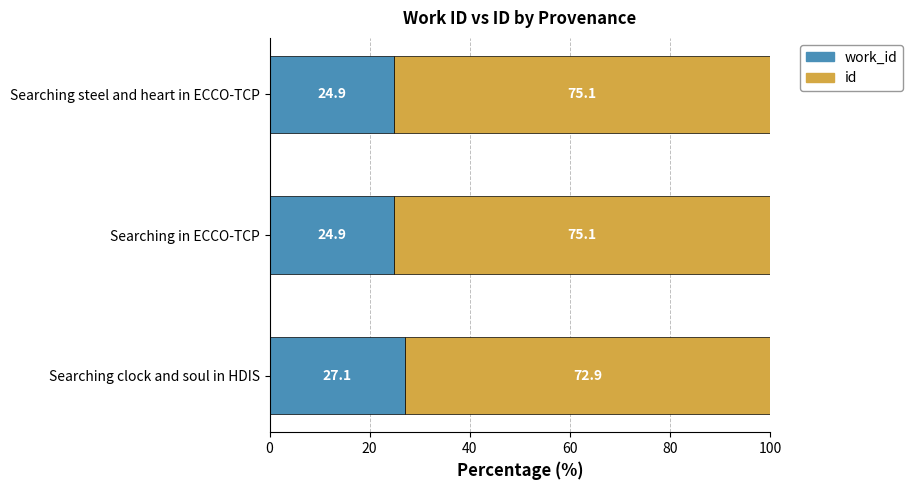

What is the total value across all series at Searching in ECCO-TCP?

100.0